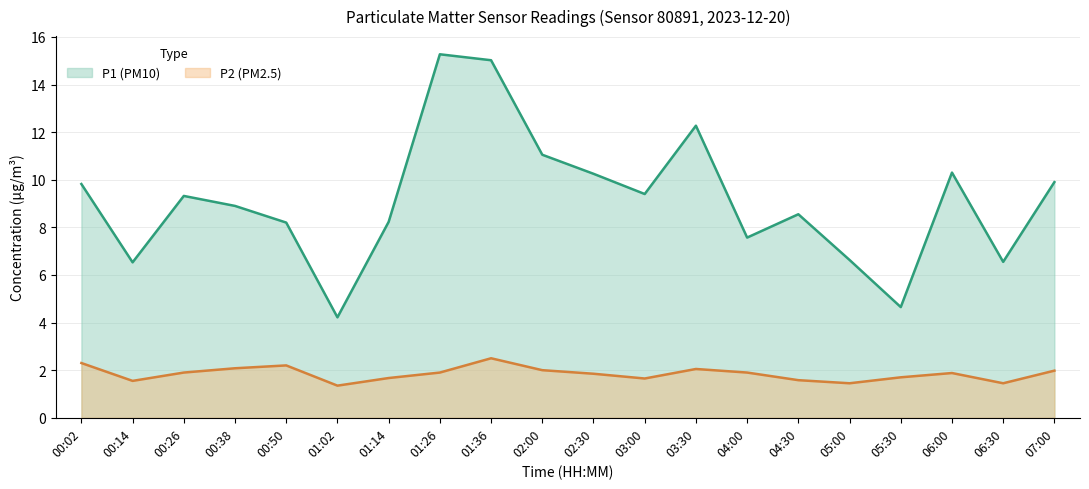

Which category has the lowest value in the P1 (PM10) series?

01:02